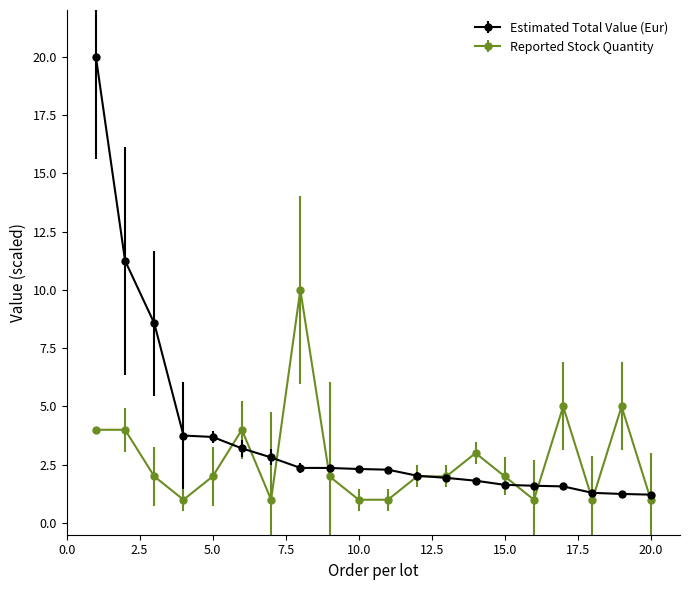

Rank the series by their average value, from lowest to highest.

Reported Stock Quantity, Estimated Total Value (Eur)